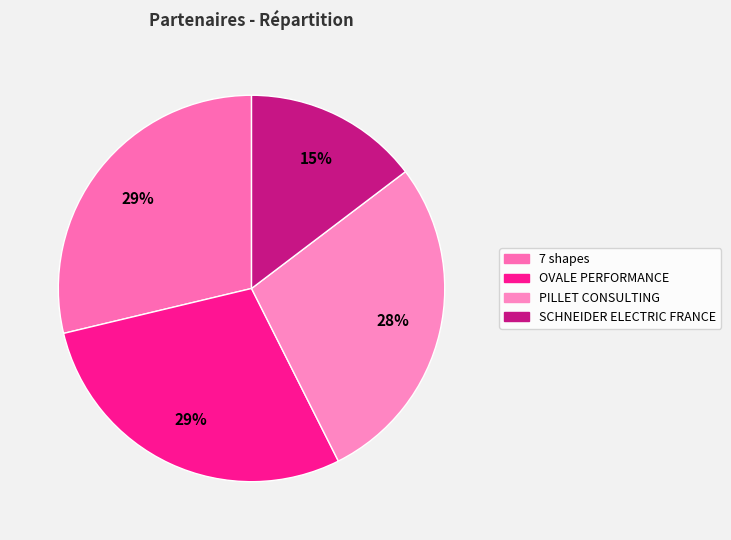

Does SCHNEIDER ELECTRIC FRANCE account for over 50% of the chart?

No